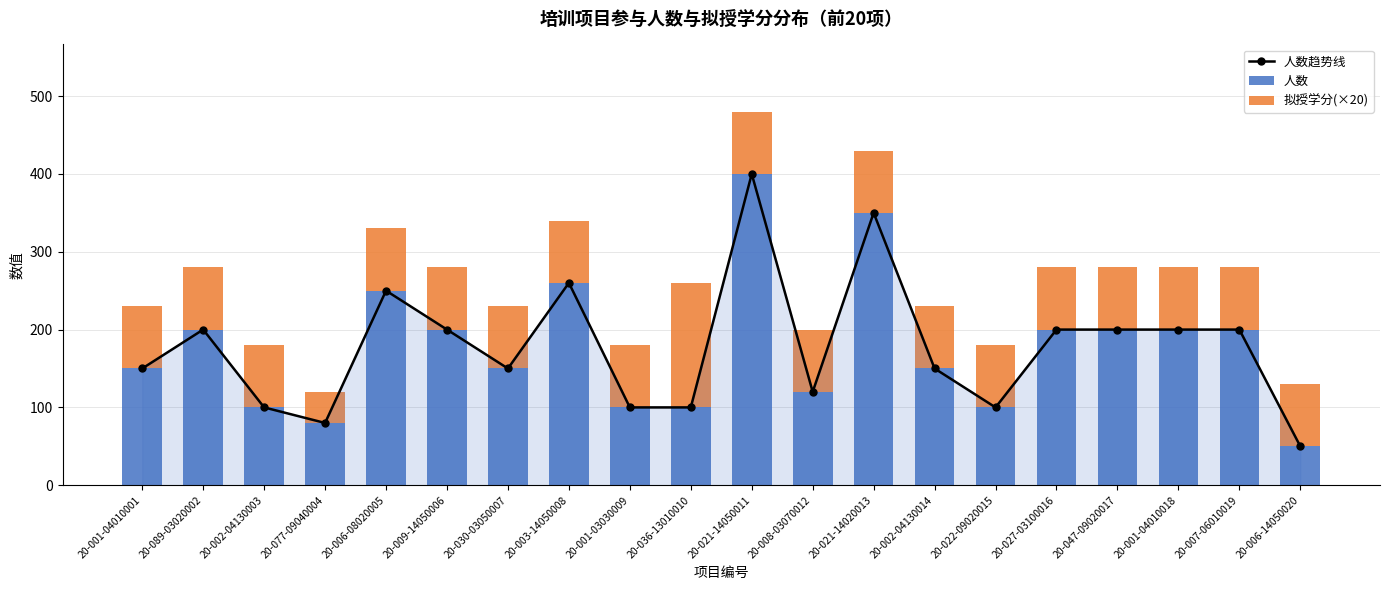

The 人数趋势线 series shows 200 at 20-001-04010018. True or false?

True